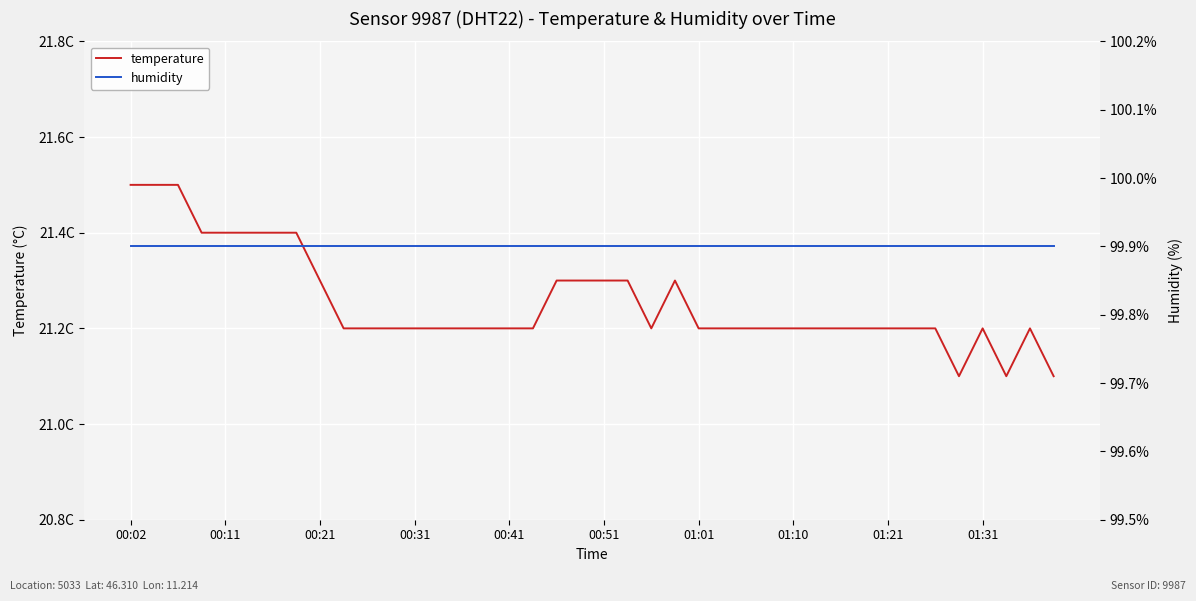

What is the sum of the temperature values at 11 and 37?

42.3